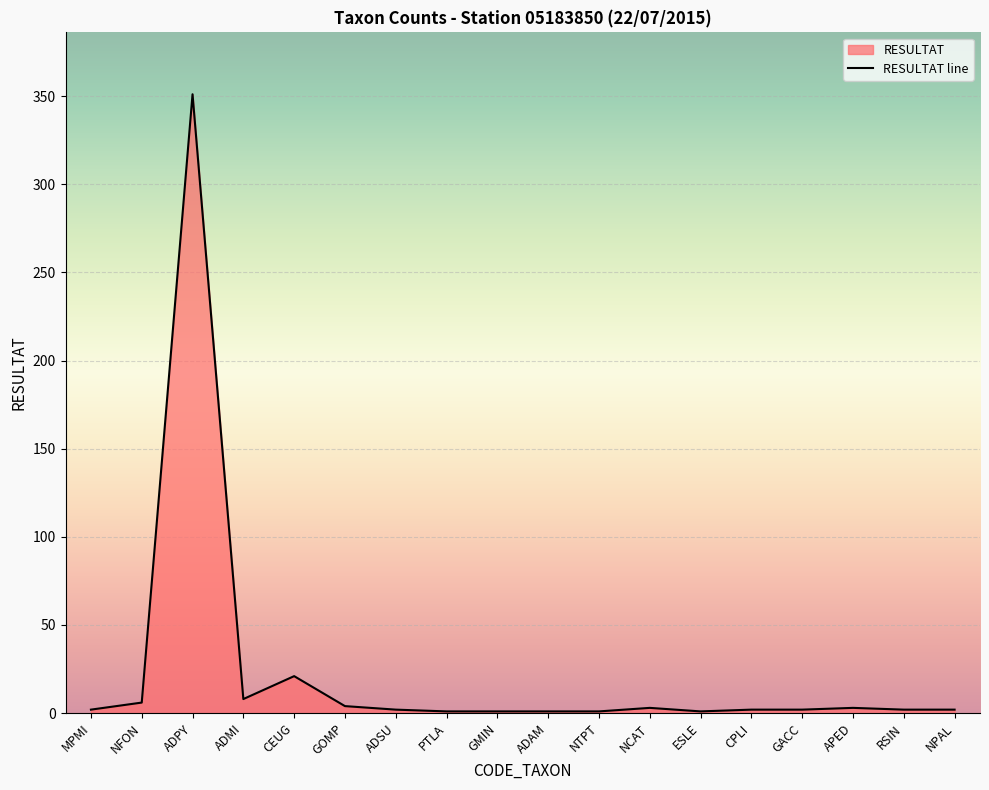

What is the sum of the values at NCAT and PTLA?

4